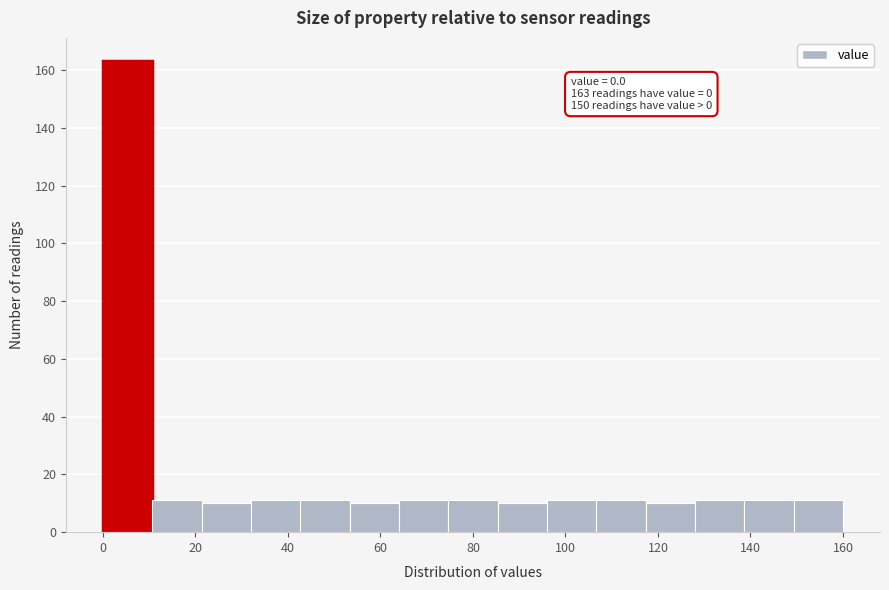

Over which range of the x-axis is the bar tallest?

0 to 10